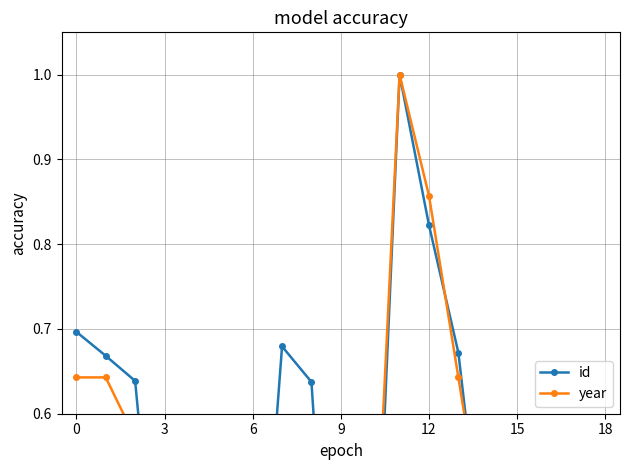

What is the greatest value displayed?

1.0